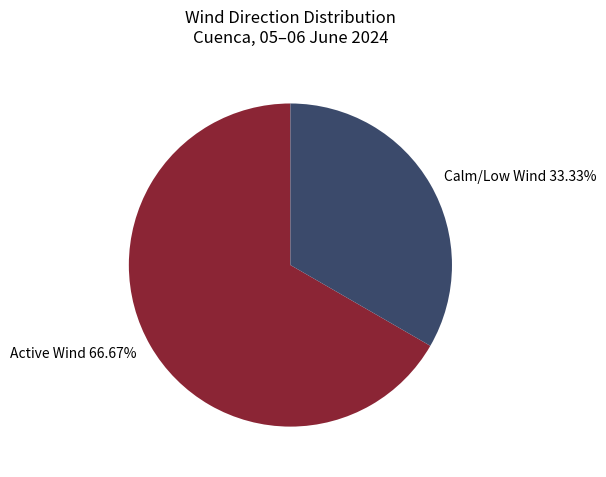

How many slices are in this pie chart?

2